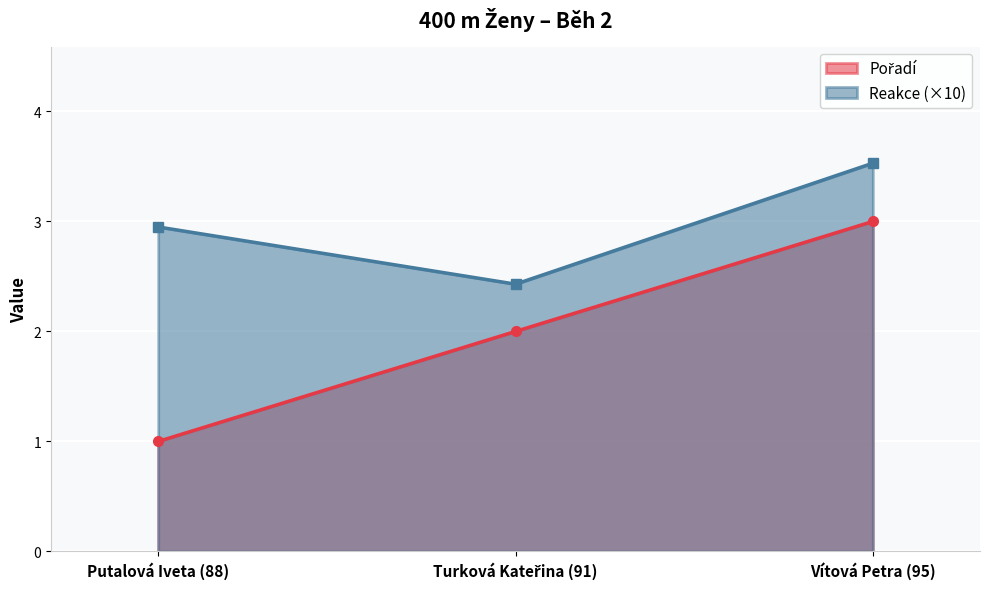

Is the value of Pořadí at Turková Kateřina (91) greater than the value of Reakce at Vítová Petra (95)?

No